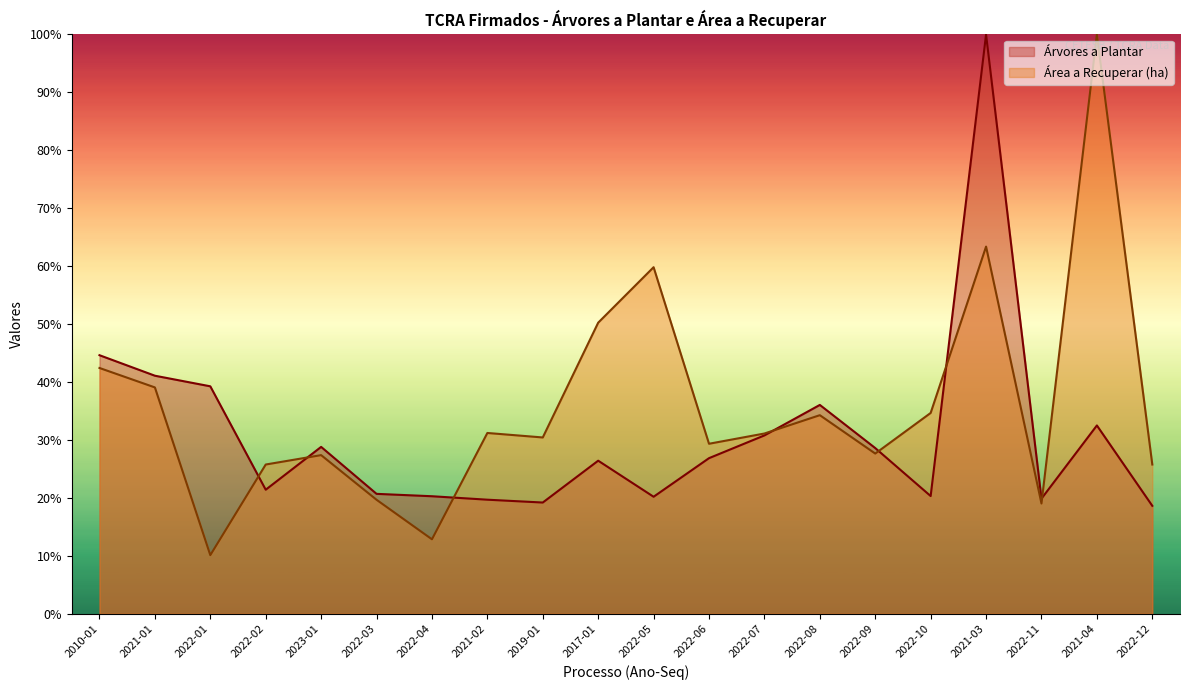

Where is the first local minimum for Árvores a Plantar?

2022-02